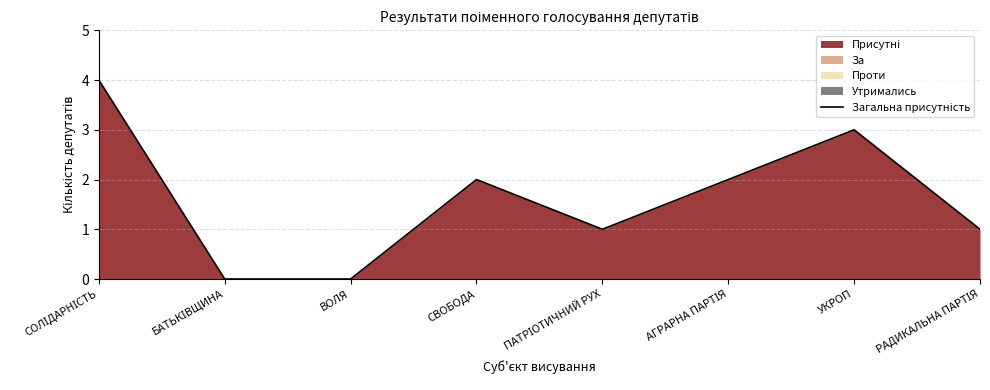

The value at РАДИКАЛЬНА ПАРТІЯ is 1. True or false?

False